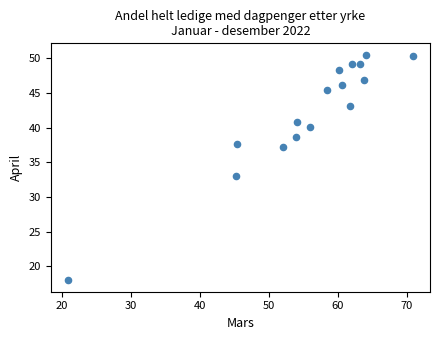

What is the range of Y values (max minus min)?

32.6